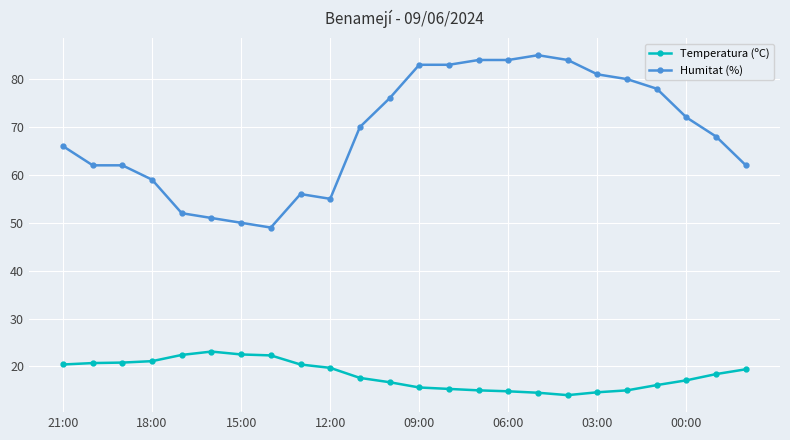

In Temperatura (ºC), how many points are lower than both neighbors (excluding endpoints)?

1